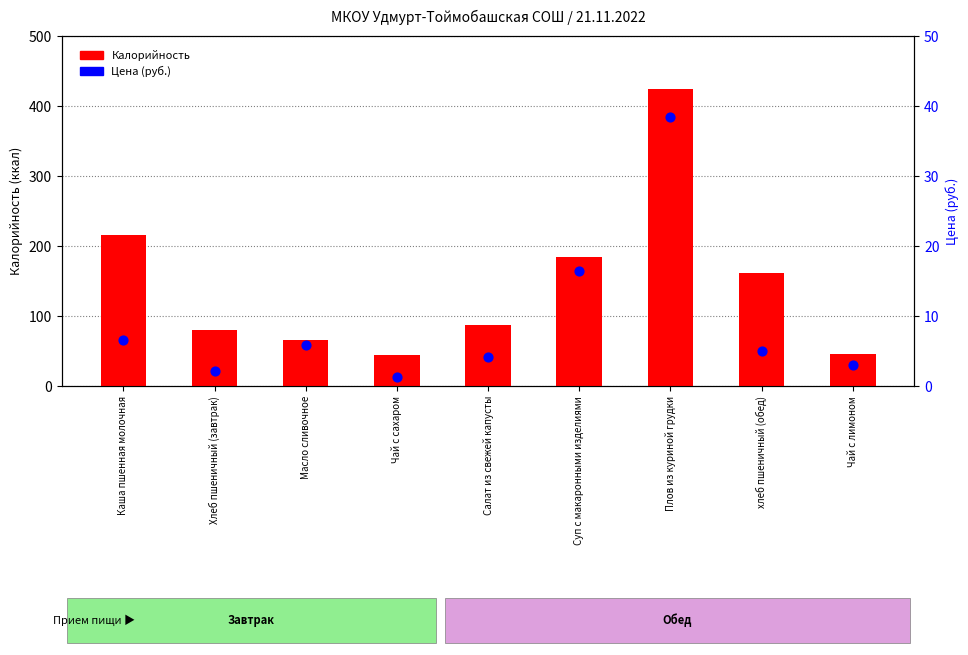

At which category is the sum across all series the highest?

Плов из куриной грудки